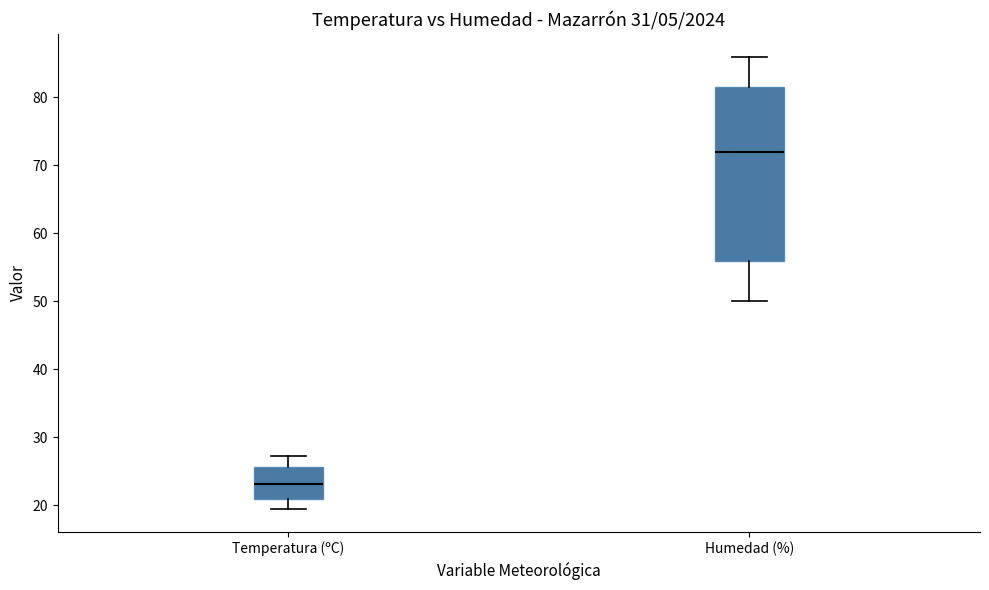

Comparing the boxes themselves (not the whiskers), which one is the tallest?

Humedad (%)